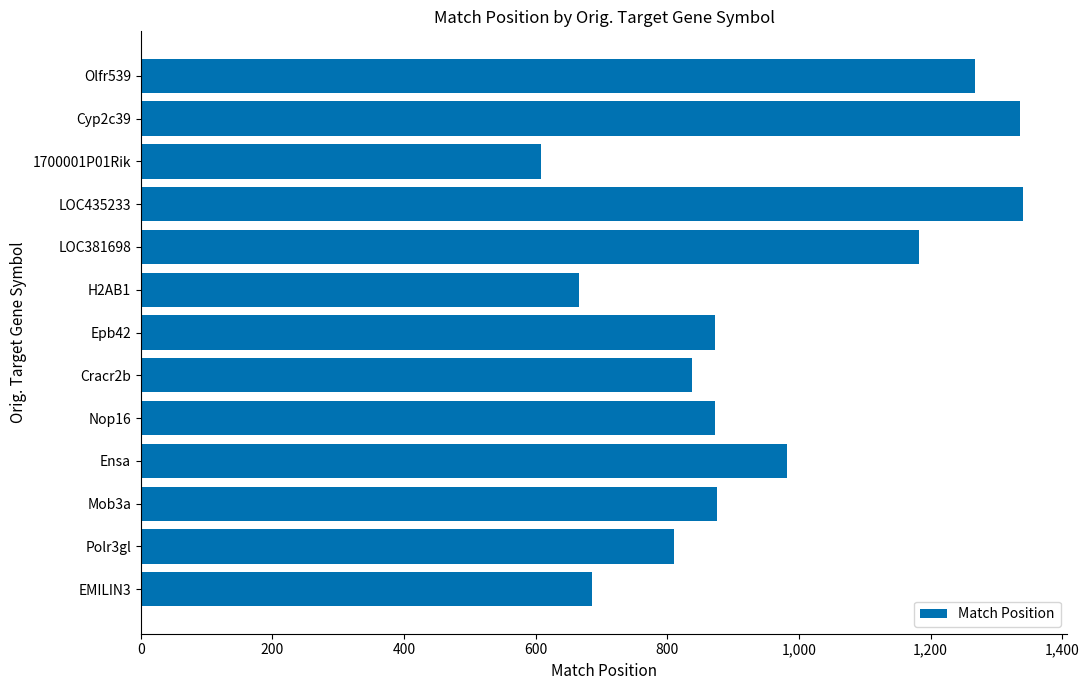

Does the chart contain any negative values?

No